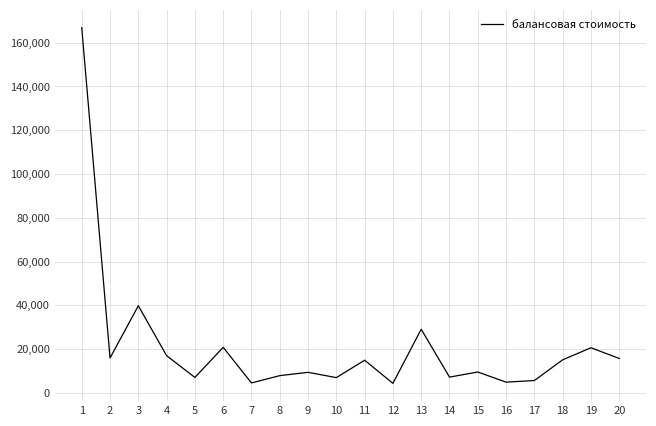

What is the difference between the values at 10 and 11?

7952.4